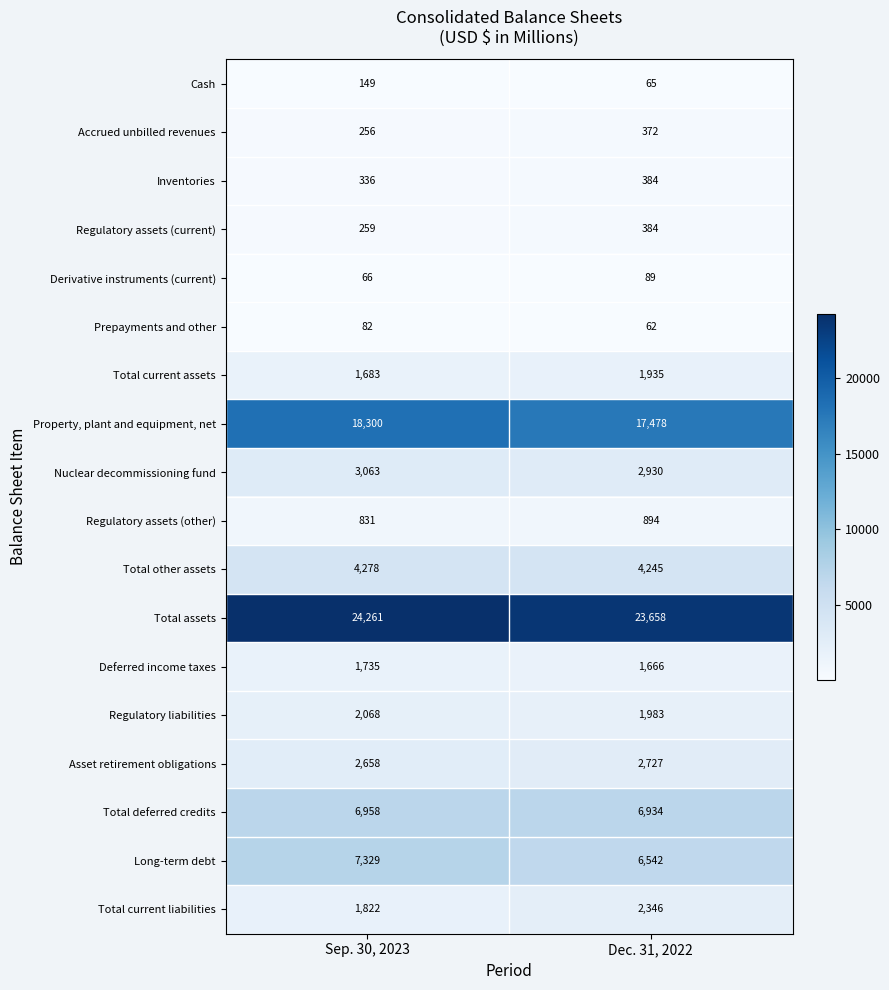

How many series are shown in this chart?

18